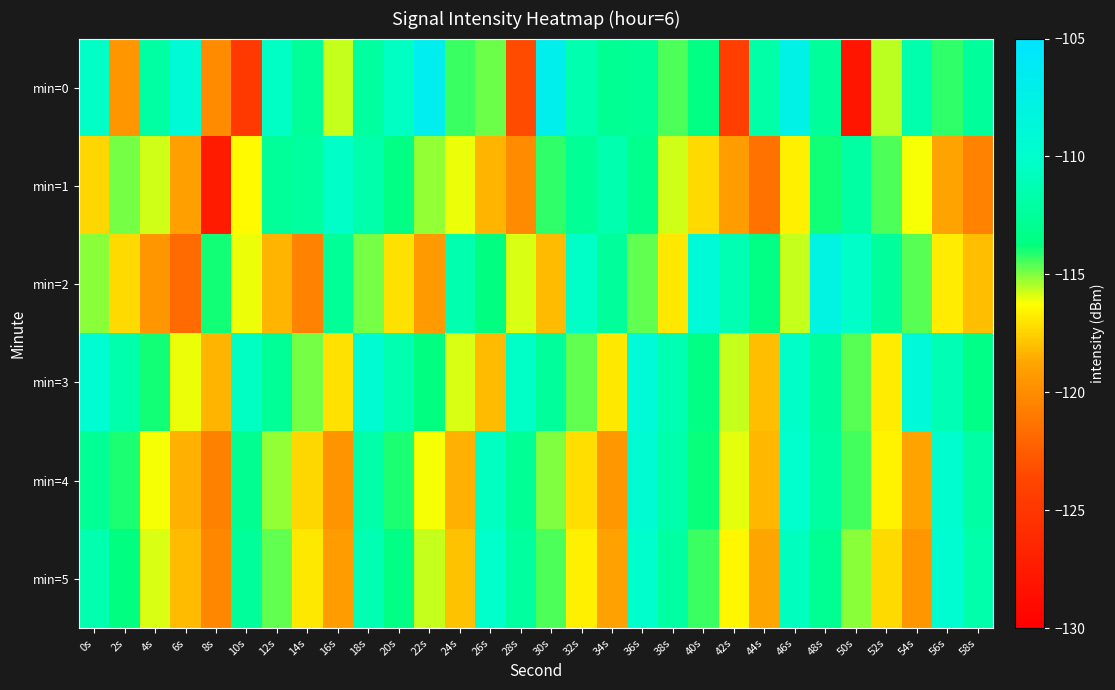

Which series has the largest range (max minus min)?

min=0